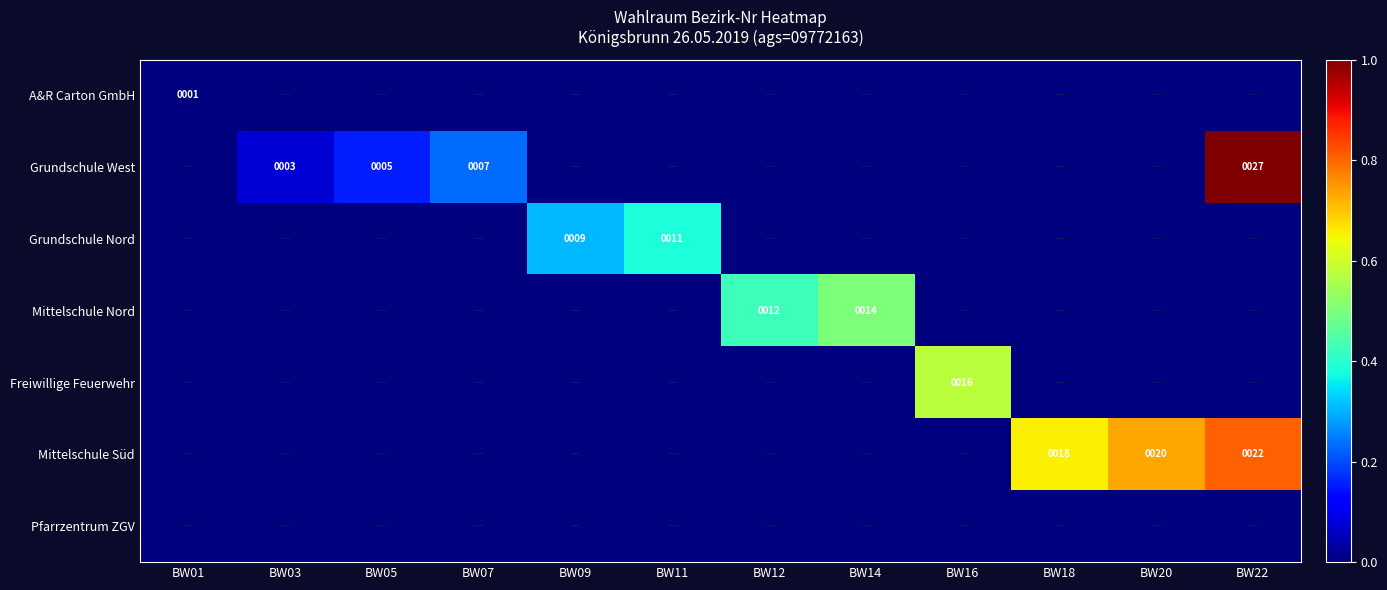

Is the value of Freiwillige Feuerwehr at BW16 greater than the value of Grundschule West at BW07?

Yes